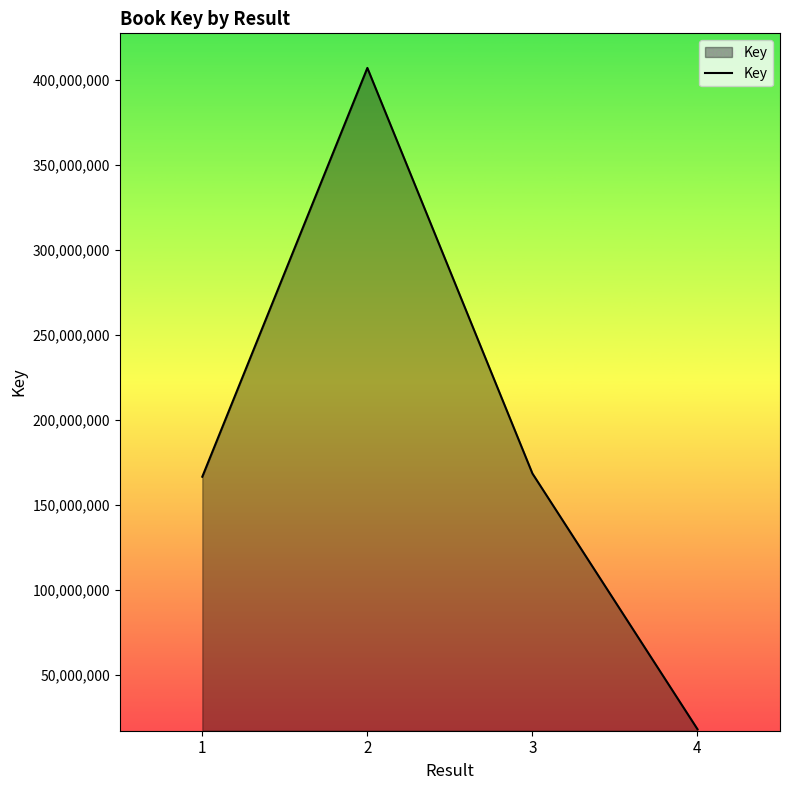

What is the difference between the maximum and minimum values?

389297975